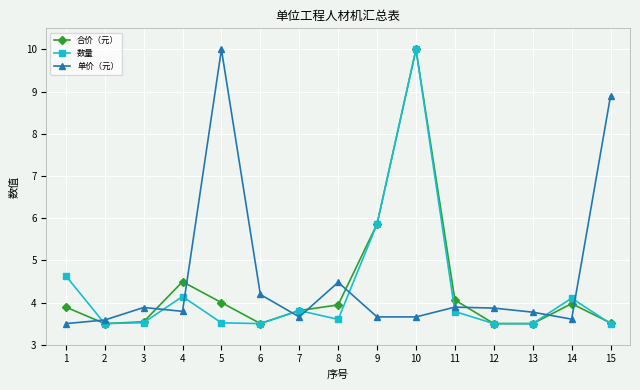

What is the difference between the highest and lowest values at 15?

5.4